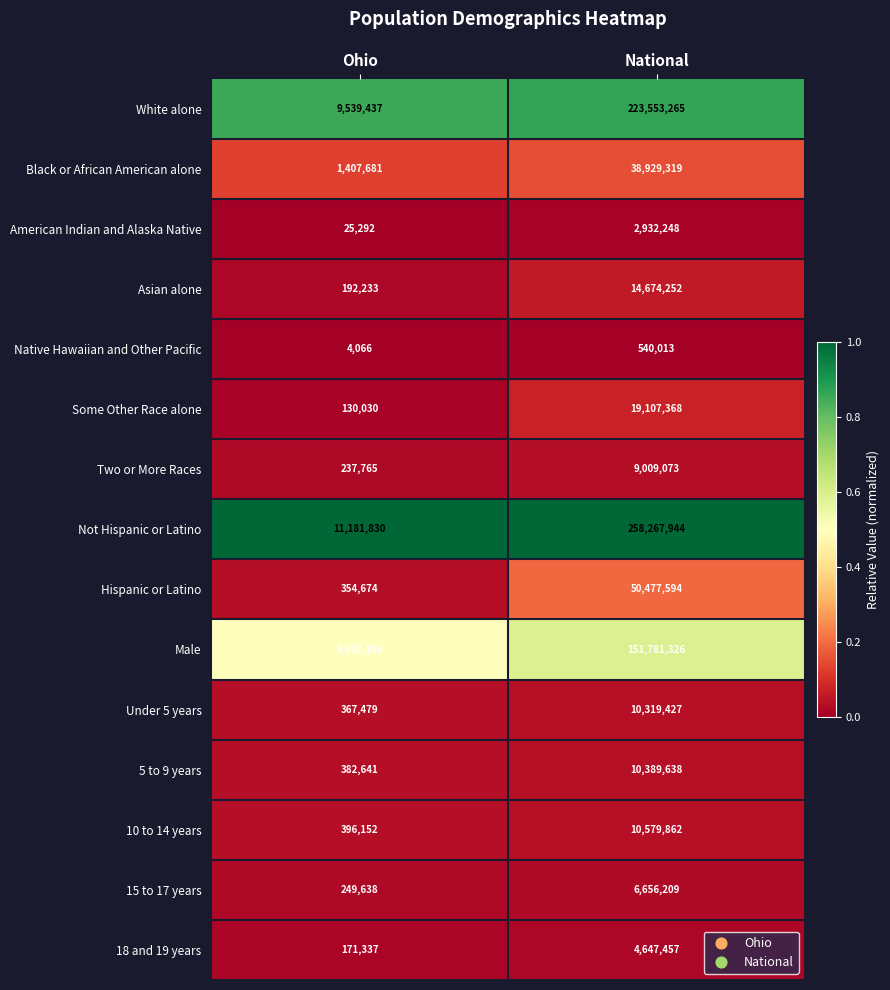

What is the sum of all 18 and 19 years values?

4818794